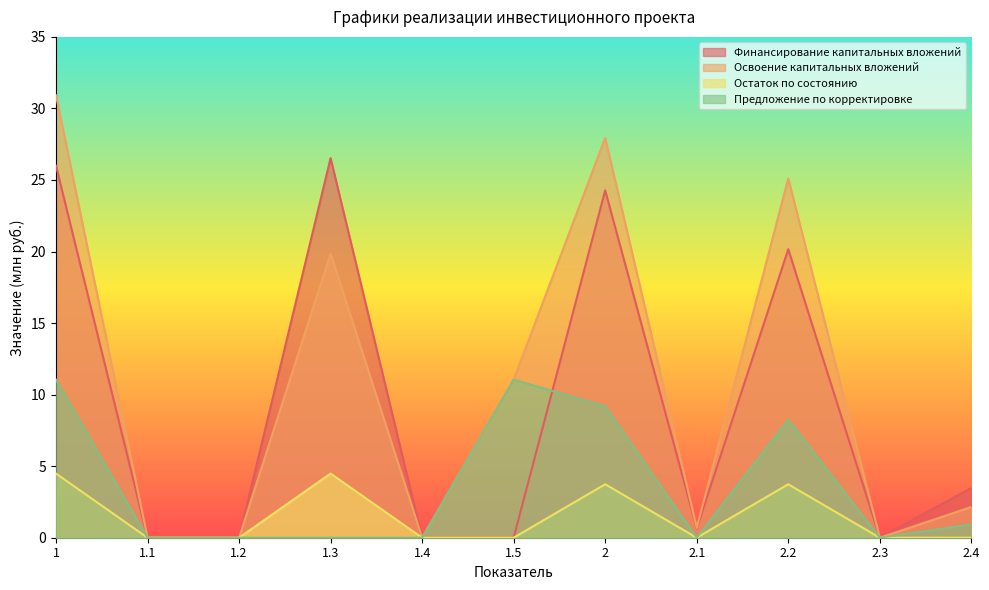

What position from the right is 1.2?

9